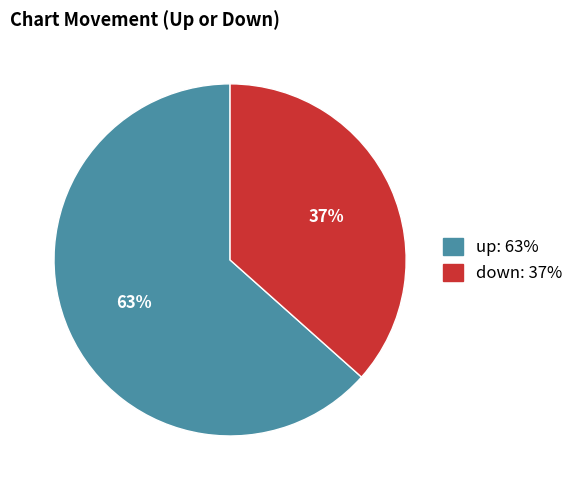

How many segments does this pie chart have?

2